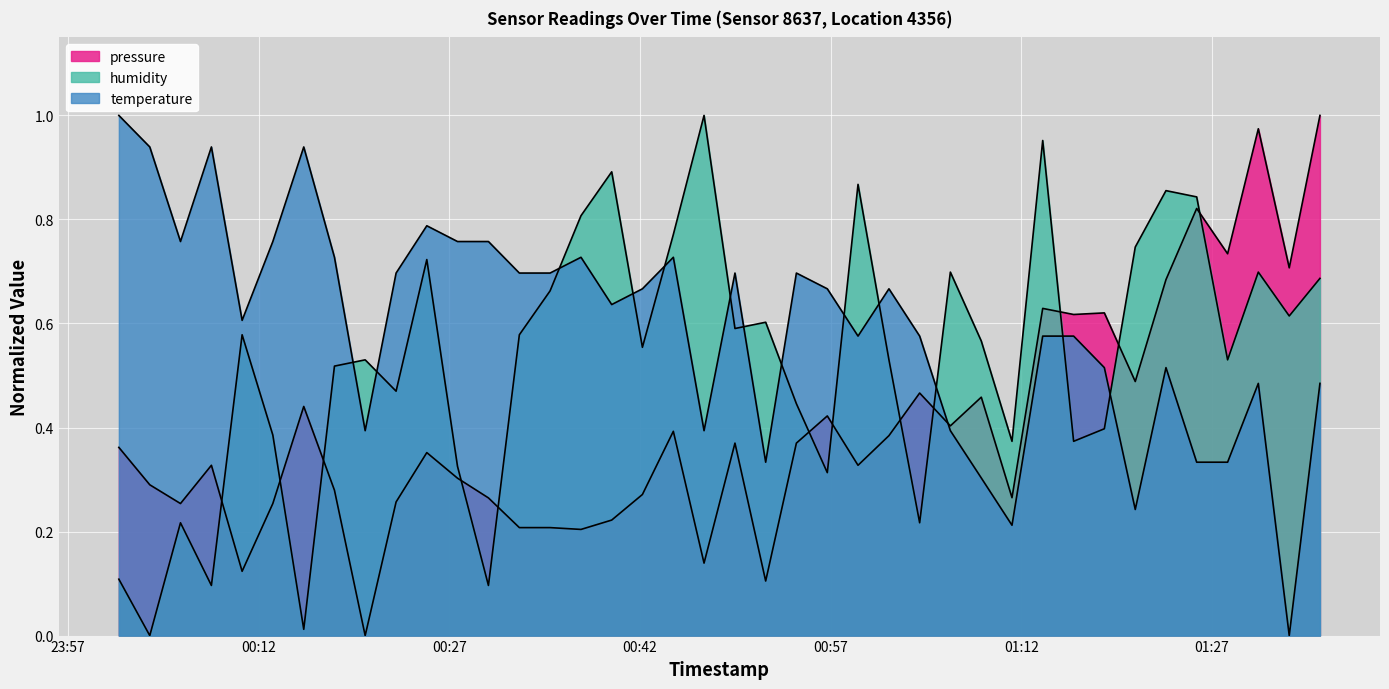

How many lines are shown in the chart?

3